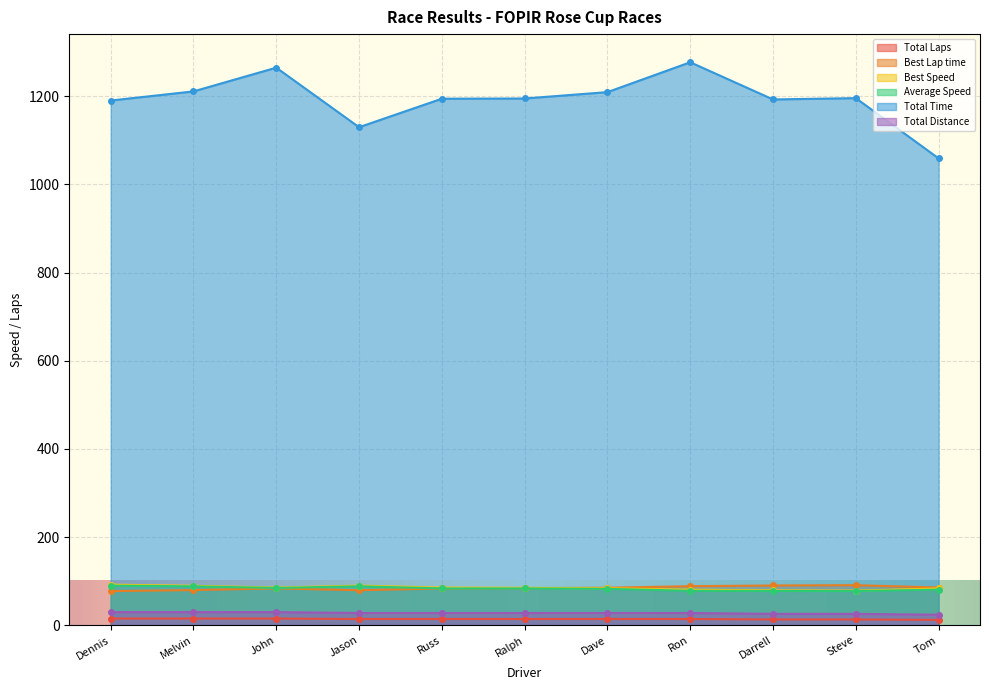

At how many categories does at least one series exceed 1097?

10